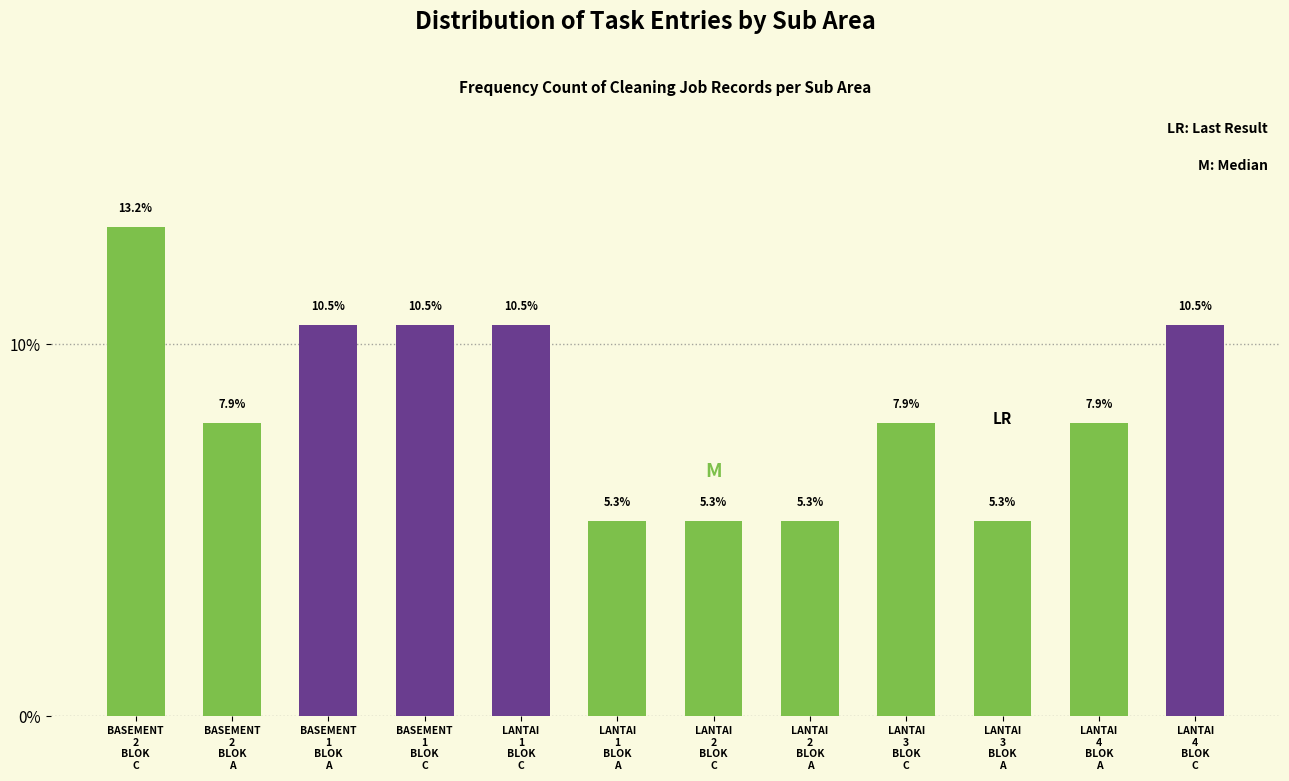

Reading left to right, transcribe all the data shown in this chart.

13.2	7.9	10.5	10.5	10.5	5.3	5.3	5.3	7.9	5.3	7.9	10.5